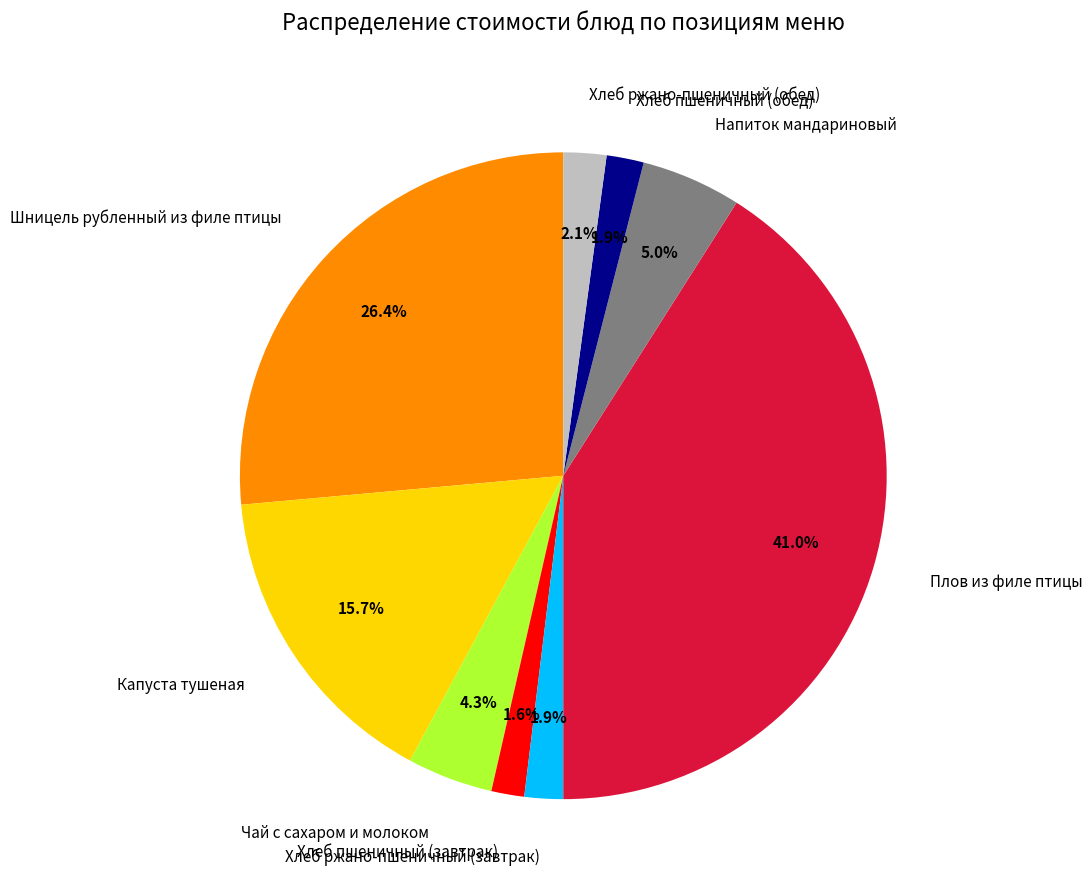

Between Плов из филе птицы and Хлеб ржано-пшеничный (обед), which is larger?

Плов из филе птицы